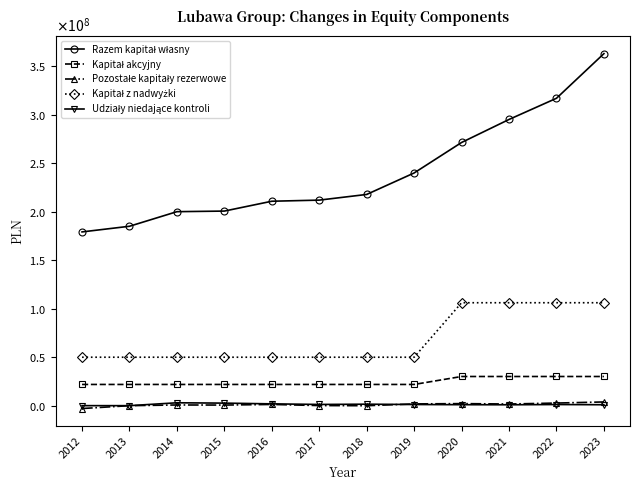

Reading left to right, what are all the values shown in this chart?

Razem kapitał własny: 2012=179126740.3	2013=184951188.3	2014=199994498.2	2015=200609359.4	2016=210760800.2	2017=211905628.2	2018=217763732.3	2019=239904650.5	2020=271337445.0	2021=295068656.0	2022=316911801.9	2023=362937595.4
Kapitał akcyjny: 2012=21854000.0	2013=21854000.0	2014=21854000.0	2015=21854000.0	2016=21854000.0	2017=21854000.0	2018=21854000.0	2019=21854000.0	2020=30054000.0	2021=30054000.0	2022=30054000.0	2023=30054000.0
Pozostałe kapitały rezerwowe: 2012=-2979617.5	2013=-28132.3	2014=692515.0	2015=596217.7	2016=1232917.6	2017=84167.1	2018=-76545.4	2019=1786334.8	2020=2100988.9	2021=1677826.5	2022=2665503.2	2023=3815877.2
Kapitał z nadwyżki: 2012=49930000.0	2013=49930000.0	2014=49930000.0	2015=49930000.0	2016=49930000.0	2017=49930000.0	2018=49930000.0	2019=49930000.0	2020=106100000.0	2021=106100000.0	2022=106100000.0	2023=106100000.0
Udziały niedające kontroli: 2012=0.0	2013=-11027.0	2014=2953688.0	2015=2607026.8	2016=1848893.1	2017=1227180.1	2018=1499363.8	2019=1172335.5	2020=982096.1	2021=898659.0	2022=1145239.2	2023=940106.2